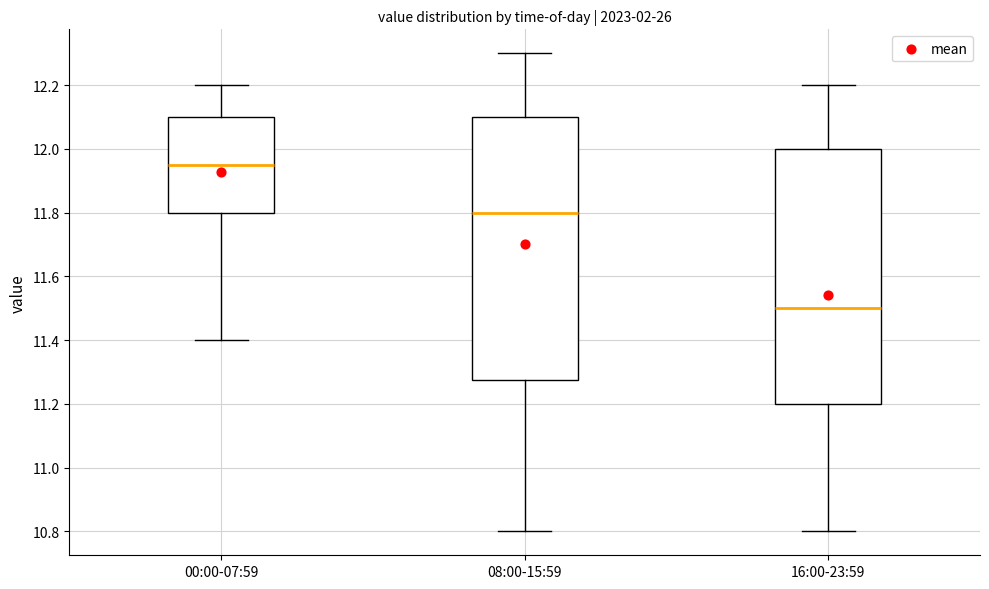

Reading left to right, read every box against the y-axis: the position of its median line, the range the box covers, and the ends of its whiskers. The values are not printed on the chart, so give them approximately, as read against the axis.

00:00-07:59: median 11.96, box 11.80 to 12.10, whiskers 11.40 to 12.20
08:00-15:59: median 11.80, box 11.28 to 12.10, whiskers 10.80 to 12.30
16:00-23:59: median 11.50, box 11.20 to 12.00, whiskers 10.80 to 12.20